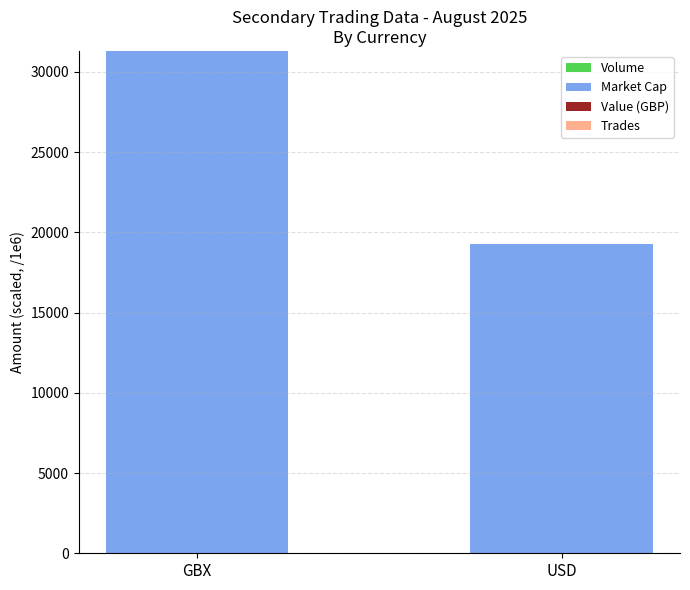

At which category is the sum across all series the highest?

GBX